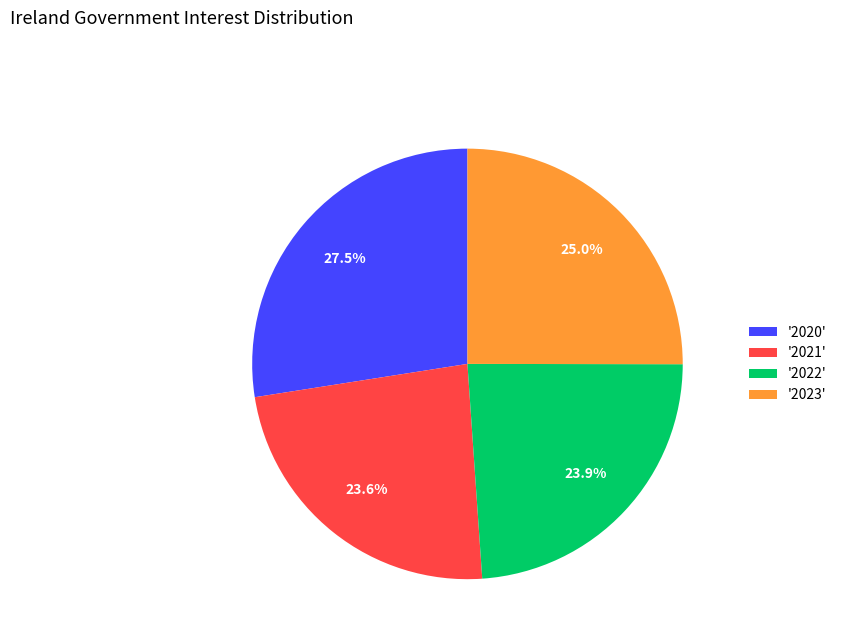

What is the largest slice in the pie chart?

'2020'